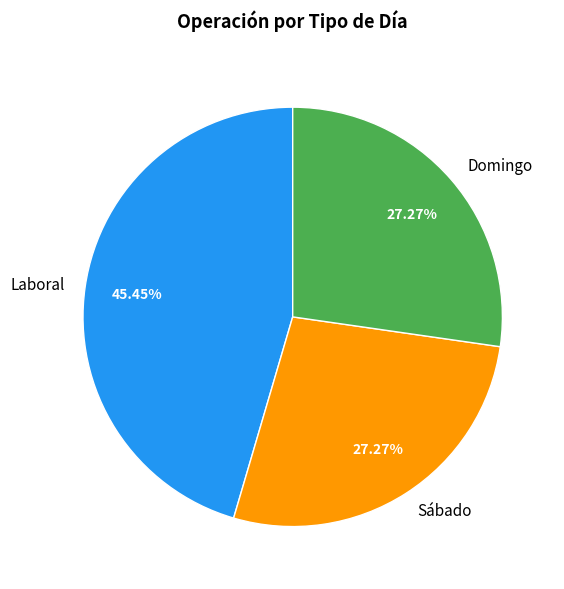

Is the sum of Sábado and Laboral greater than half?

Yes